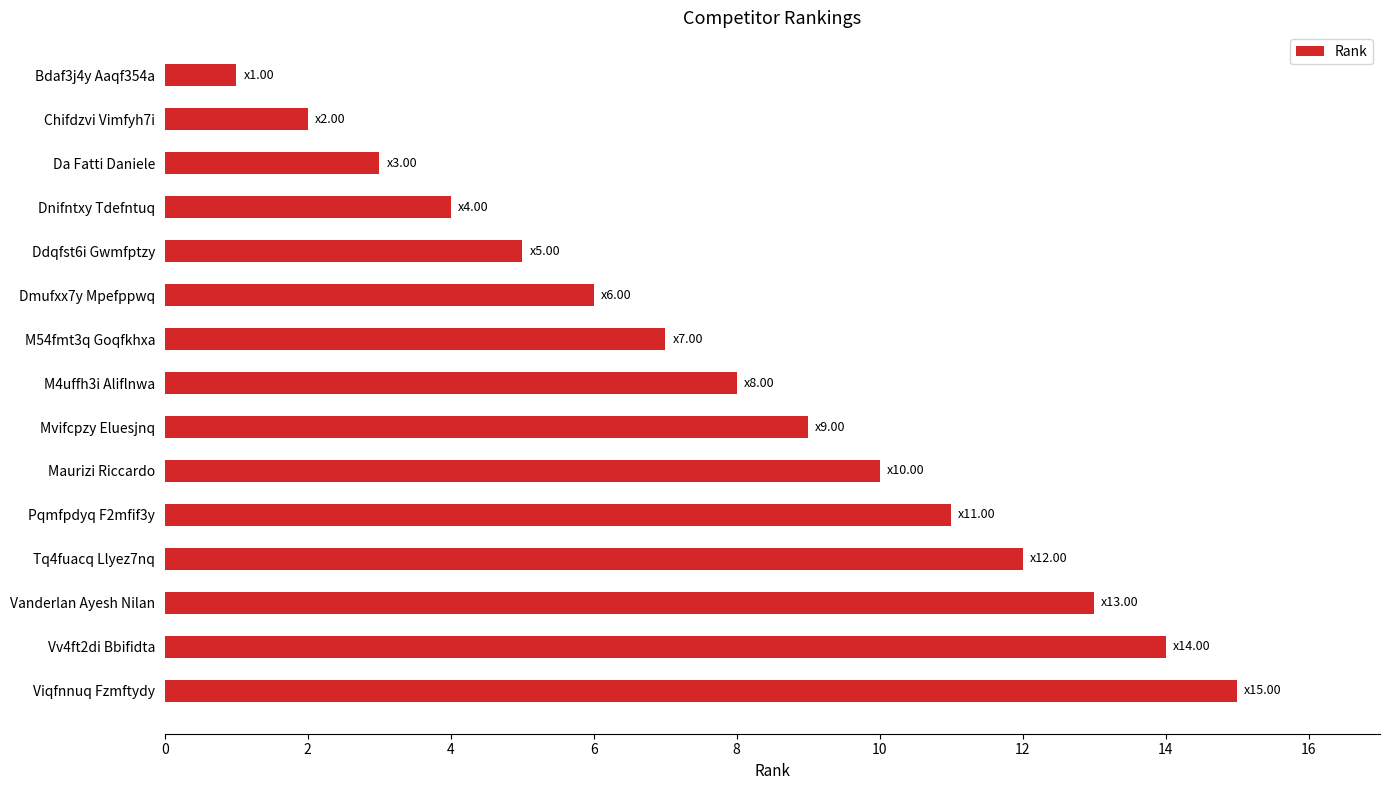

What position from the top is Viqfnnuq Fzmftydy?

15